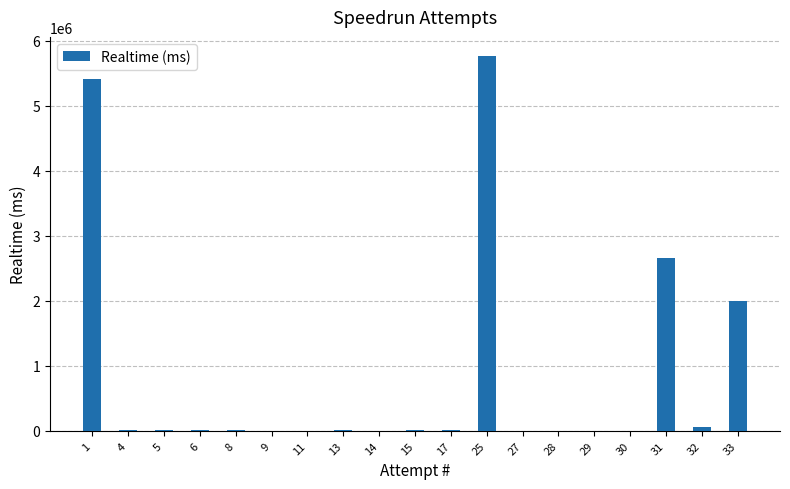

Where is the data nearest to the value 2887211?

31